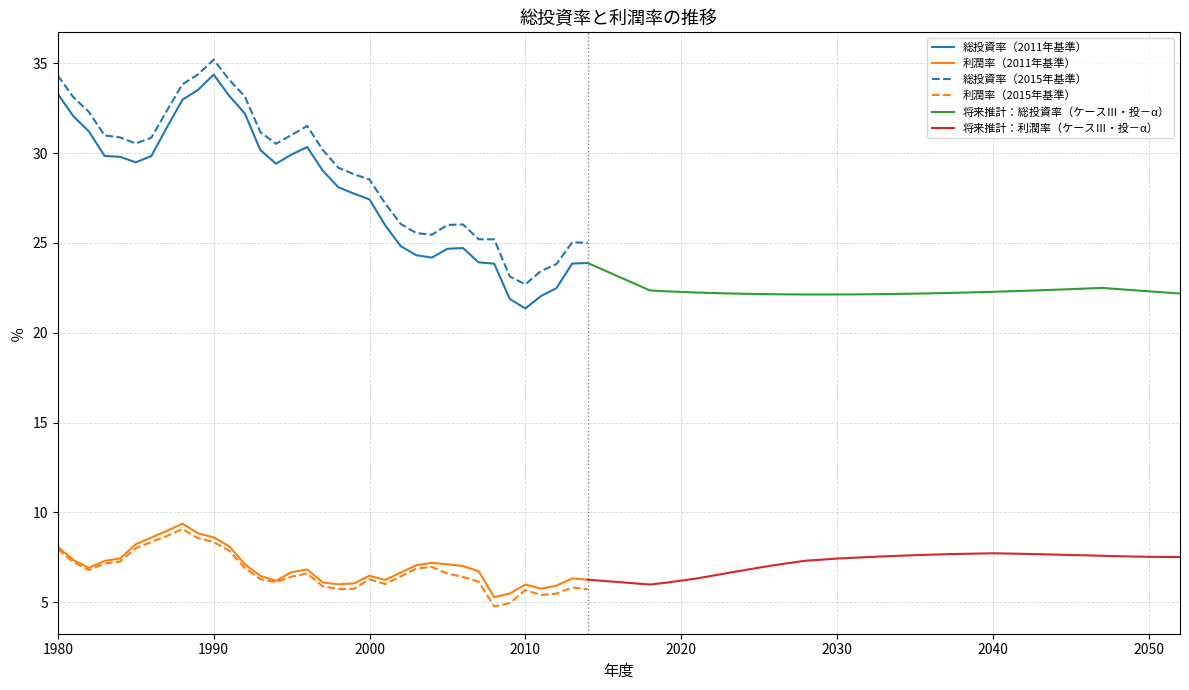

What is the minimum value shown in the chart?

4.8